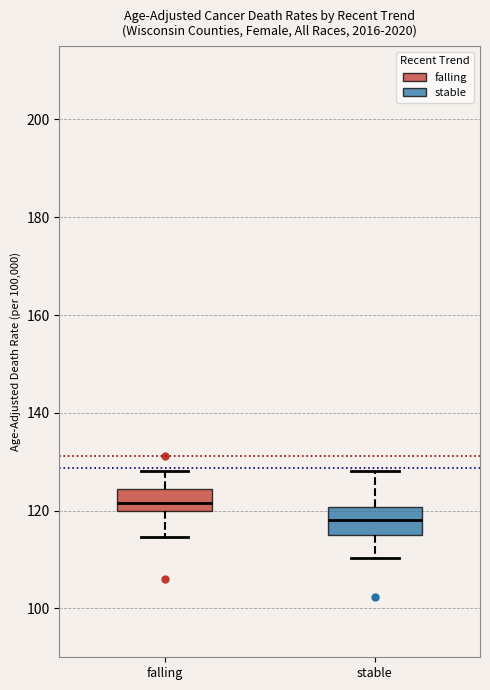

Reading left to right, transcribe this box plot: for each box, give where its median line is, the range the box spans, and where its two whiskers end, as read against the y-axis. The values are not printed on the chart, so give them approximately, as read against the axis.

falling: median 122, box 120 to 124, whiskers 114 to 128
stable: median 118, box 116 to 120, whiskers 110 to 128